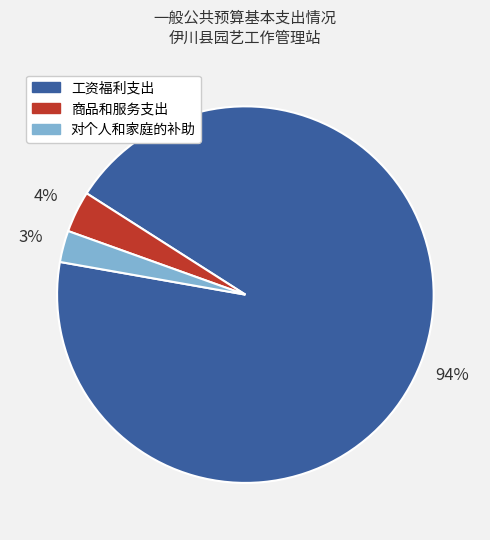

Rank the categories by value from highest to lowest.

工资福利支出, 商品和服务支出, 对个人和家庭的补助